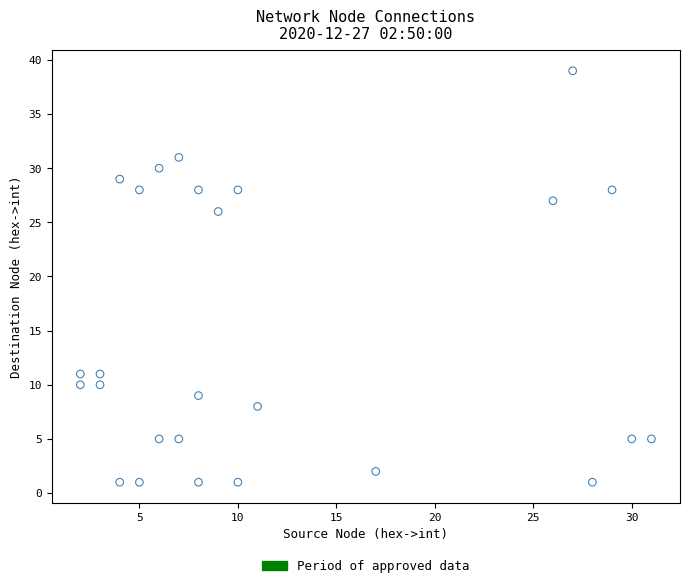

What Y value in the scatter plot is closest to 20?

26